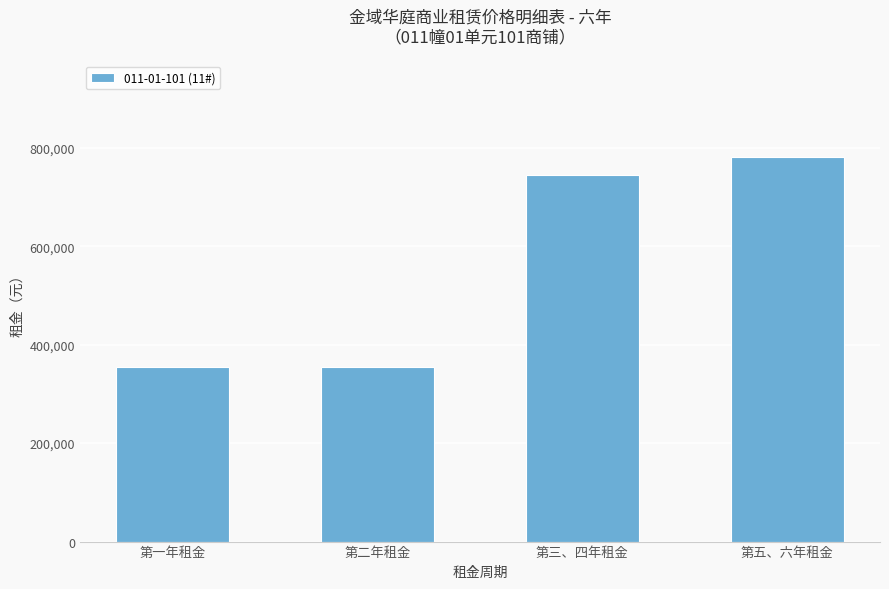

How many distinct data groups are displayed?

1